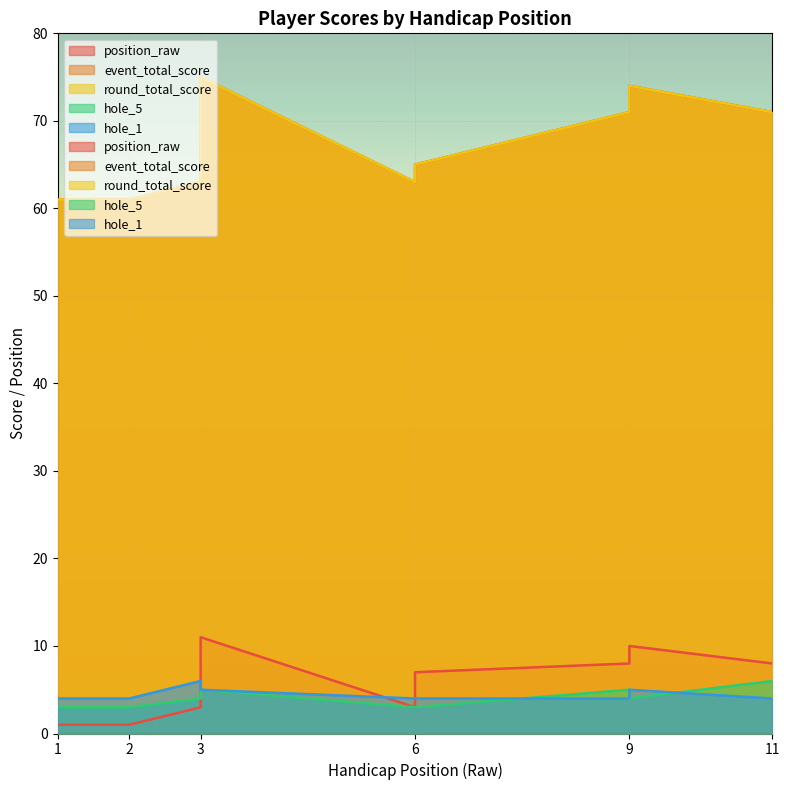

Reading right to left, list all the values displayed in this chart.

position_raw: 11=8	9=10	9=8	6=7	6=3	6=3	3=11	3=6	3=3	2=1	1=1
event_total_score: 11=71	9=74	9=71	6=65	6=63	6=63	3=75	3=64	3=63	2=61	1=61
round_total_score: 11=71	9=74	9=71	6=65	6=63	6=63	3=75	3=64	3=63	2=61	1=61
hole_5: 11=6	9=4	9=5	6=3	6=3	6=3	3=5	3=4	3=4	2=3	1=3
hole_1: 11=4	9=5	9=4	6=4	6=4	6=4	3=5	3=5	3=6	2=4	1=4